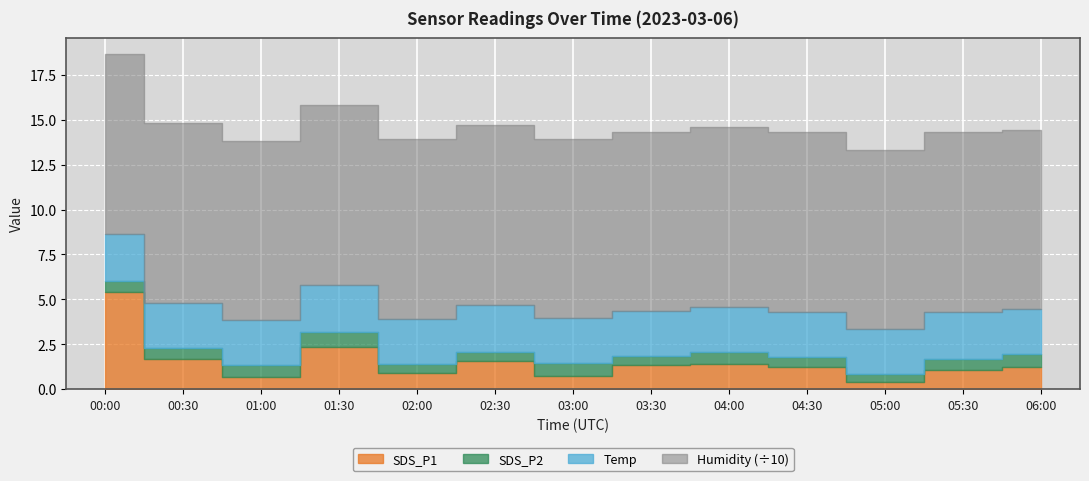

Reading left to right, extract all data points from this chart.

SDS_P1: 00:00=5.4	00:30=1.7	01:00=0.7	01:30=2.3	02:00=0.9	02:30=1.6	03:00=0.8	03:30=1.3	04:00=1.4	04:30=1.2	05:00=0.4	05:30=1.1	06:00=1.3
SDS_P2: 00:00=0.6	00:30=0.6	01:00=0.7	01:30=0.9	02:00=0.5	02:30=0.6	03:00=0.7	03:30=0.5	04:00=0.7	04:30=0.6	05:00=0.4	05:30=0.6	06:00=0.7
Temp: 00:00=2.6	00:30=2.5	01:00=2.5	01:30=2.6	02:00=2.5	02:30=2.6	03:00=2.5	03:30=2.5	04:00=2.5	04:30=2.5	05:00=2.5	05:30=2.6	06:00=2.5
Humidity: 00:00=99.9	00:30=99.9	01:00=99.9	01:30=99.9	02:00=99.9	02:30=99.9	03:00=99.9	03:30=99.9	04:00=99.9	04:30=99.9	05:00=99.9	05:30=99.9	06:00=99.9